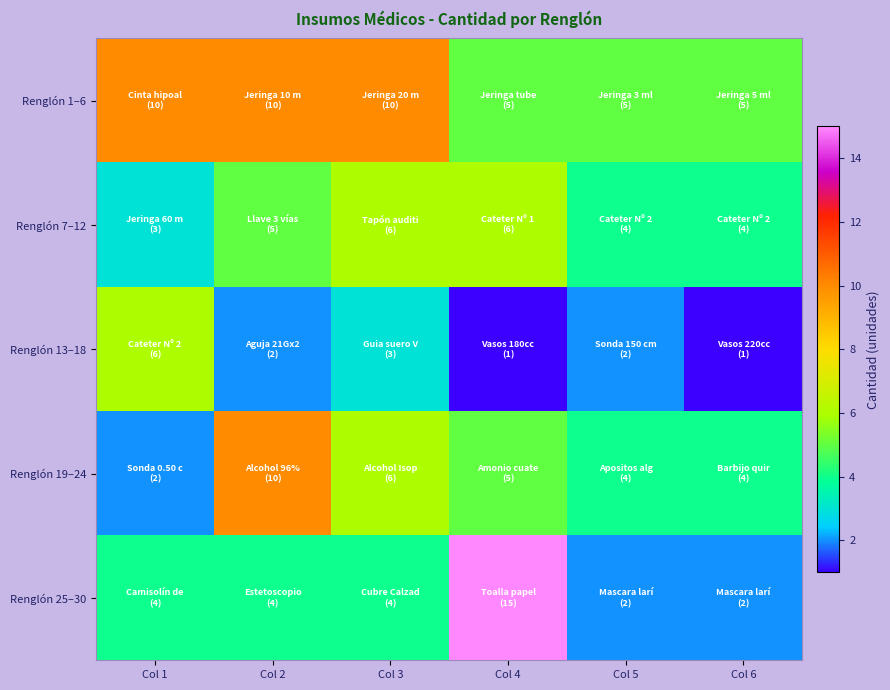

What is the difference between the highest and lowest values at Col 1?

8